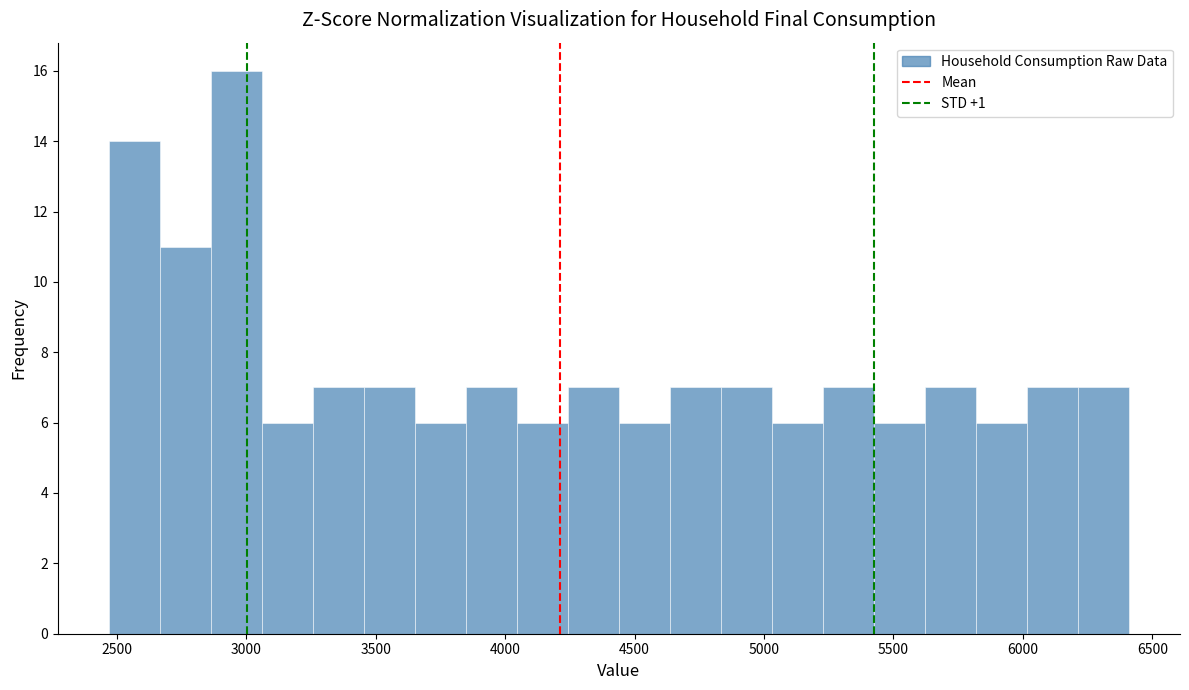

Around what value on the x-axis is the tallest bar? Give the approximate position of its centre, as read against the axis.

2950